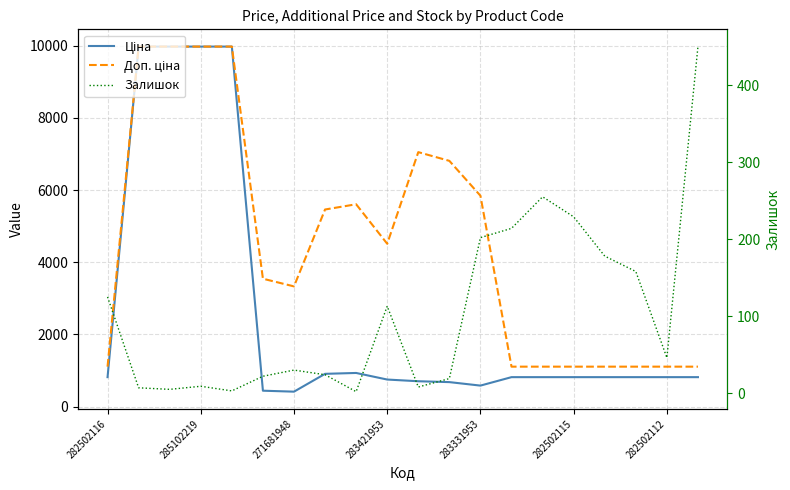

At how many categories does at least one series exceed 6657?

6